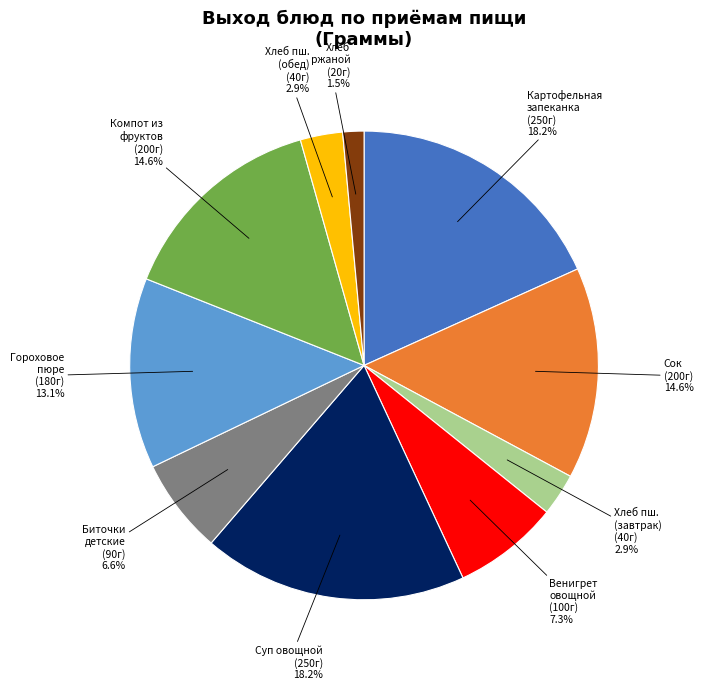

Does any single category account for the majority?

No